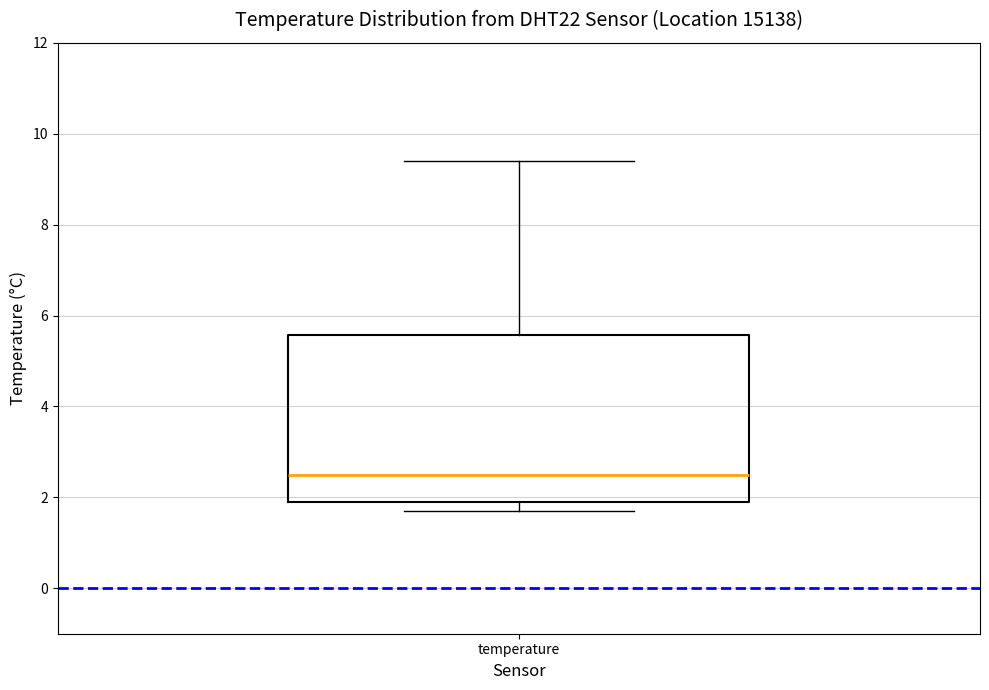

Where does the median line of the box for temperature sit on the y-axis? The values are not printed on the chart, so give them approximately, as read against the axis.

2.6